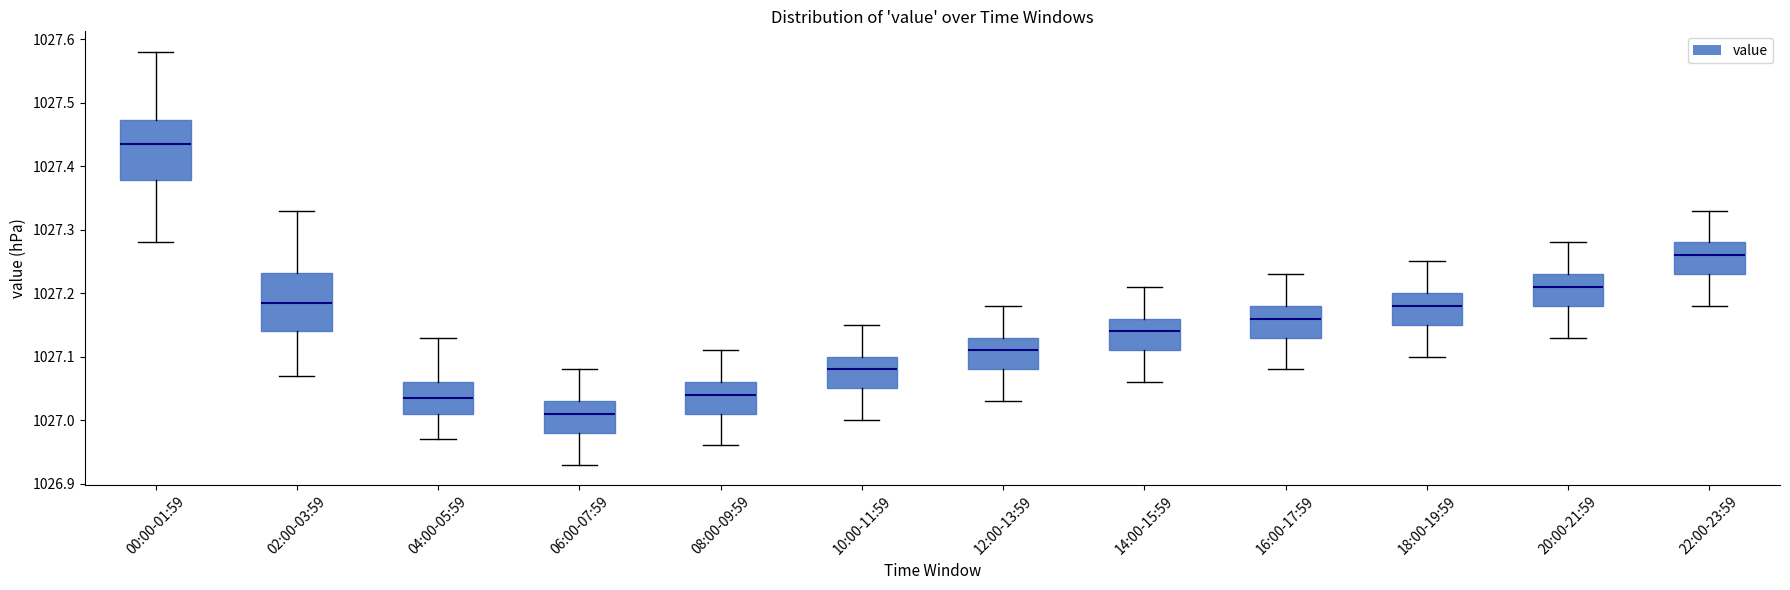

Reading left to right, transcribe this box plot: for each box, give where its median line is, the range the box spans, and where its two whiskers end, as read against the y-axis. The values are not printed on the chart, so give them approximately, as read against the axis.

00:00-01:59: median 1027.44, box 1027.38 to 1027.47, whiskers 1027.28 to 1027.58
02:00-03:59: median 1027.19, box 1027.14 to 1027.23, whiskers 1027.07 to 1027.33
04:00-05:59: median 1027.04, box 1027.01 to 1027.06, whiskers 1026.97 to 1027.13
06:00-07:59: median 1027.01, box 1026.98 to 1027.03, whiskers 1026.93 to 1027.08
08:00-09:59: median 1027.04, box 1027.01 to 1027.06, whiskers 1026.96 to 1027.11
10:00-11:59: median 1027.08, box 1027.05 to 1027.10, whiskers 1027.00 to 1027.15
12:00-13:59: median 1027.11, box 1027.08 to 1027.13, whiskers 1027.03 to 1027.18
14:00-15:59: median 1027.14, box 1027.11 to 1027.16, whiskers 1027.06 to 1027.21
16:00-17:59: median 1027.16, box 1027.13 to 1027.18, whiskers 1027.08 to 1027.23
18:00-19:59: median 1027.18, box 1027.15 to 1027.20, whiskers 1027.10 to 1027.25
20:00-21:59: median 1027.21, box 1027.18 to 1027.23, whiskers 1027.13 to 1027.28
22:00-23:59: median 1027.26, box 1027.23 to 1027.28, whiskers 1027.18 to 1027.33